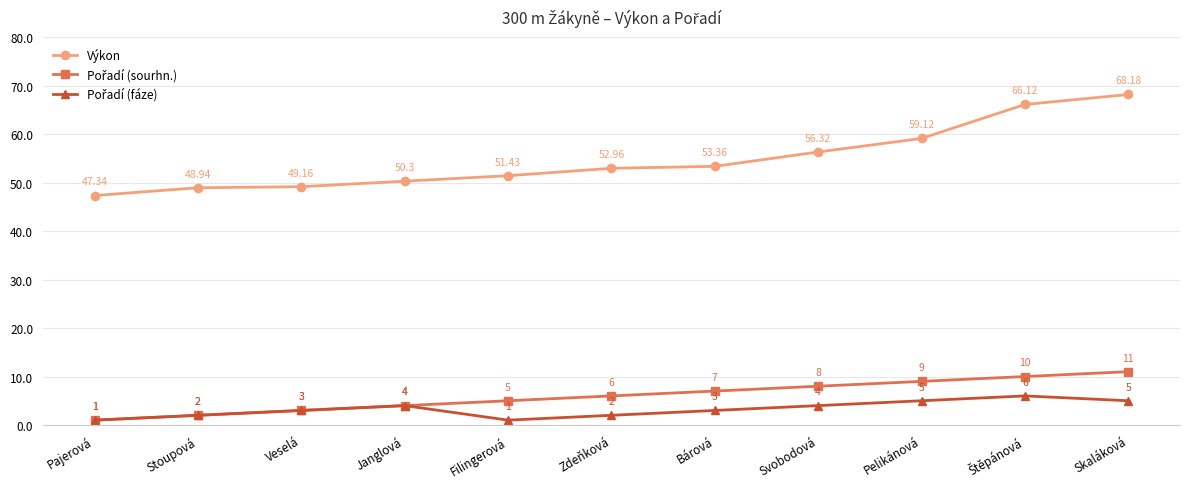

What is the label of the 3rd point from the left?

Veselá